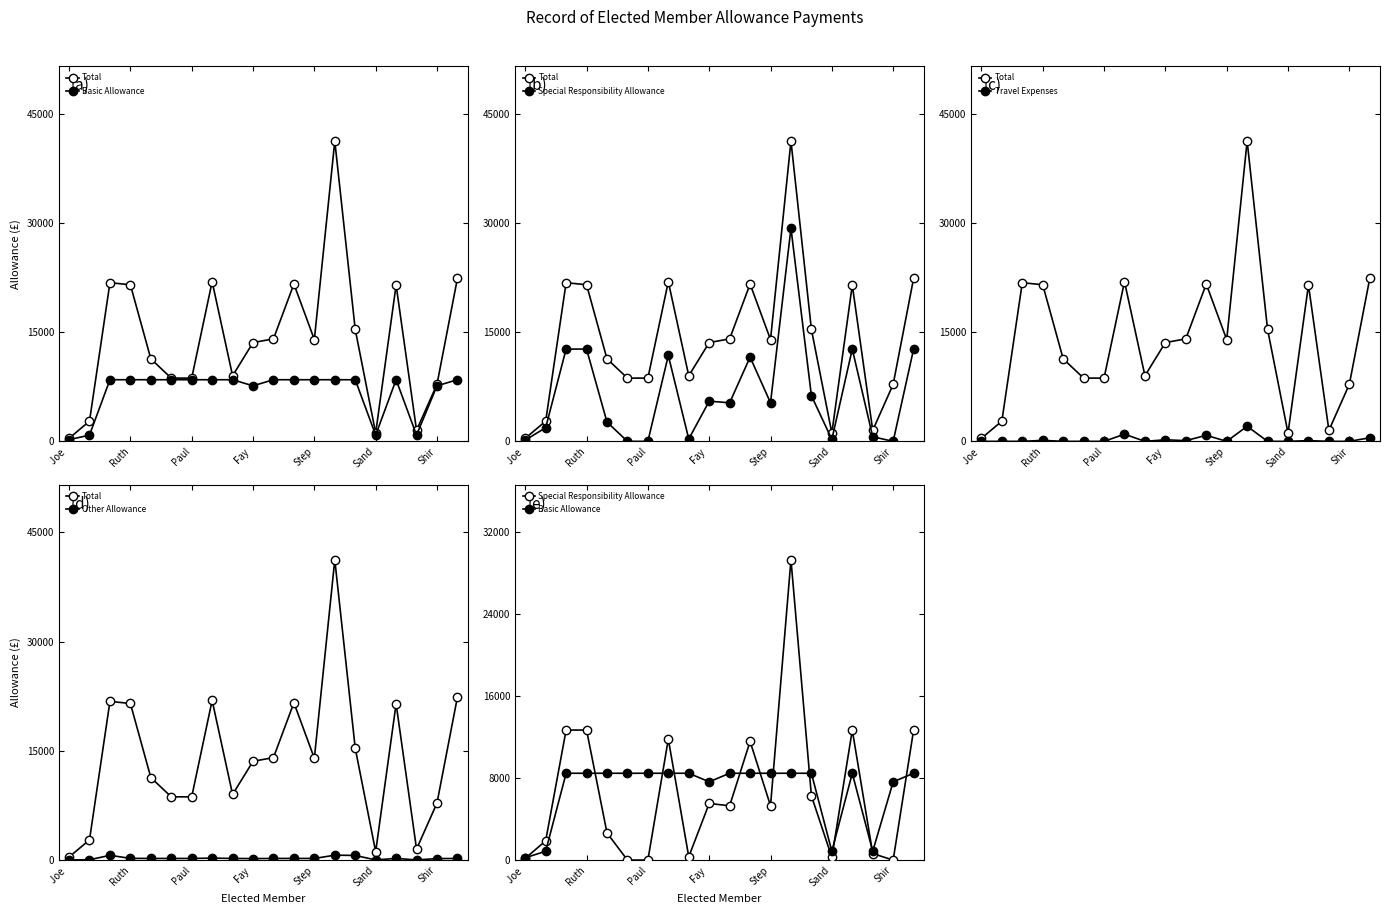

What position from the left is Sand?

16